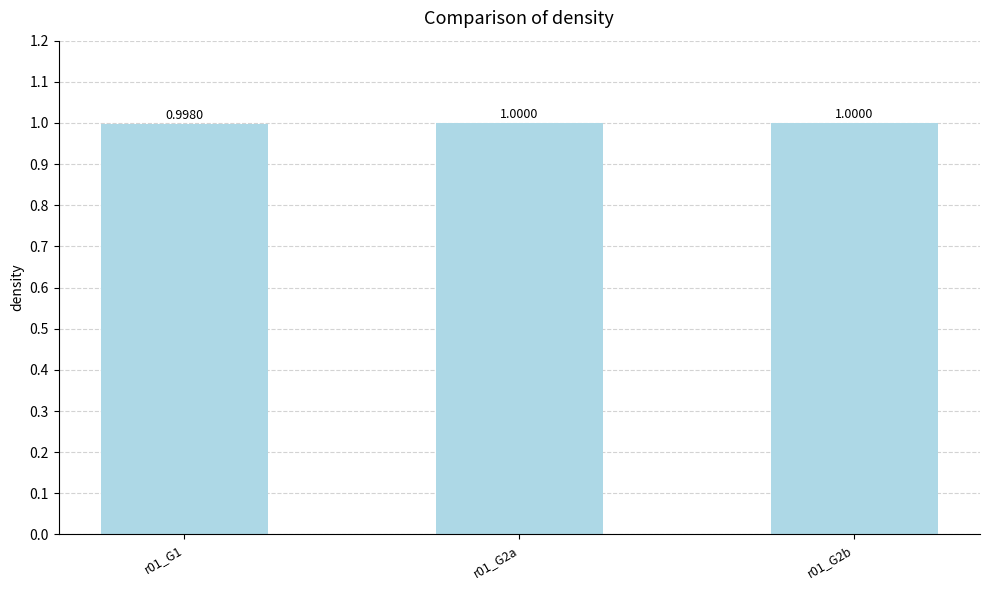

Reading left to right, transcribe all the data shown in this chart.

1.0	1.0	1.0